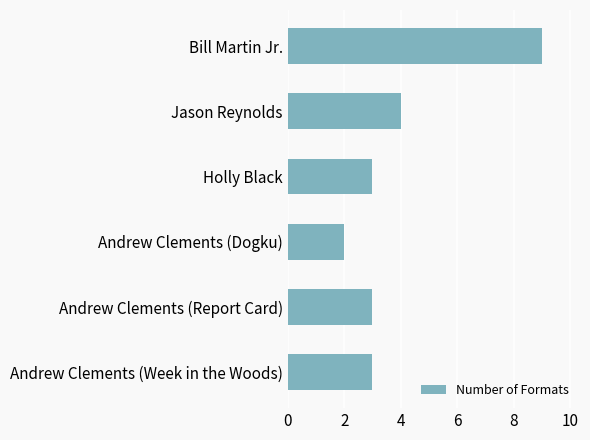

Reading bottom to top, what are all the values shown in this chart?

Andrew Clements (Week in the Woods)=3	Andrew Clements (Report Card)=3	Andrew Clements (Dogku)=2	Holly Black=3	Jason Reynolds=4	Bill Martin Jr.=9